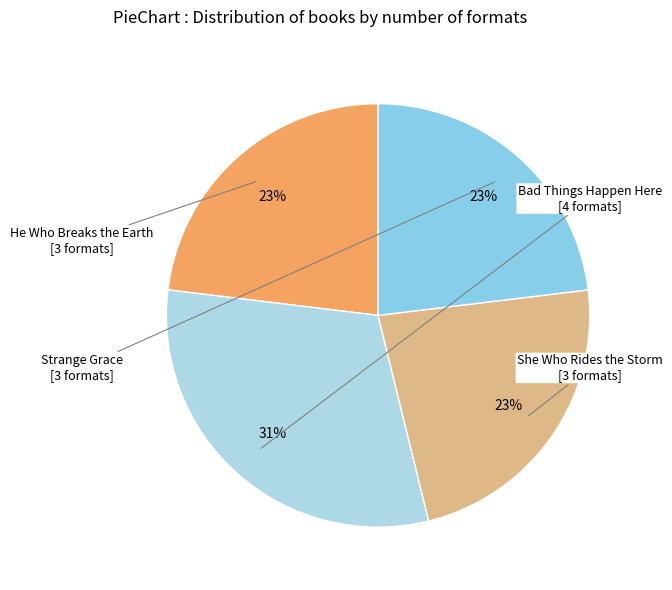

Count the number of slices in the pie.

4